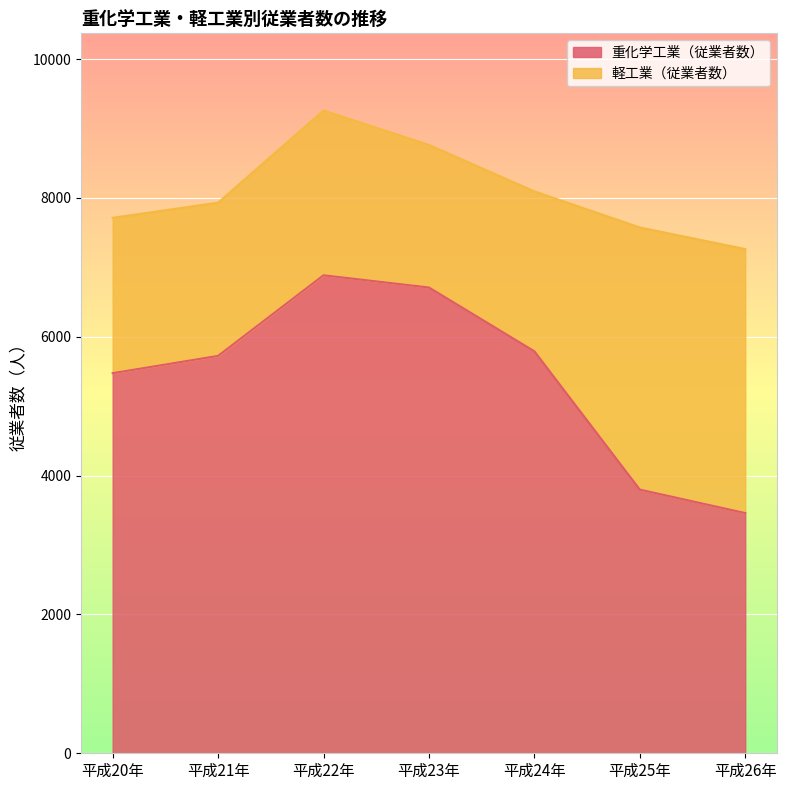

What is the total value across all series at 平成20年?

7713